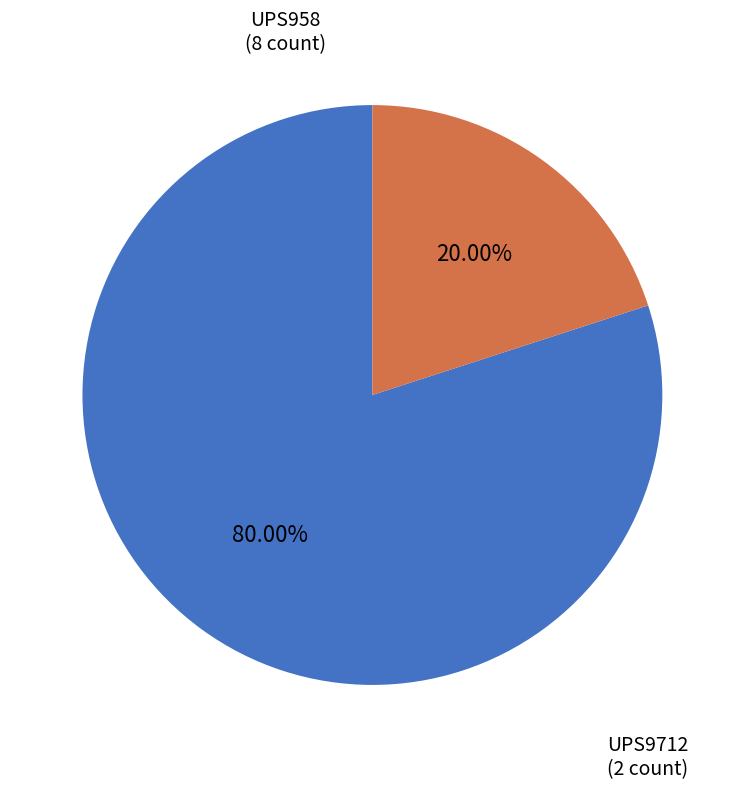

Approximately how many times larger is the value at UPS958 compared to UPS9712?

4.0